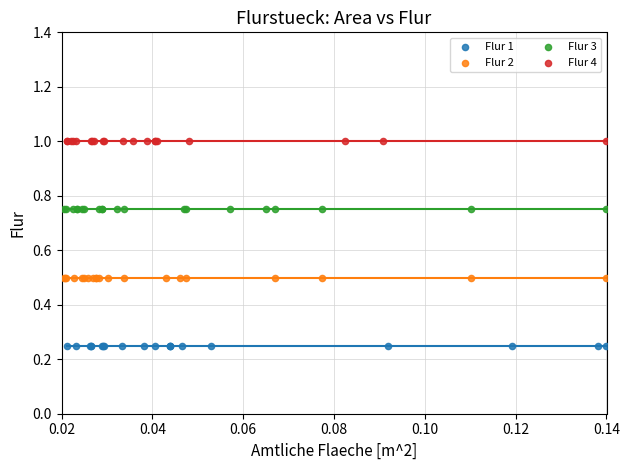

Which series reaches the minimum Y coordinate?

Flur 1